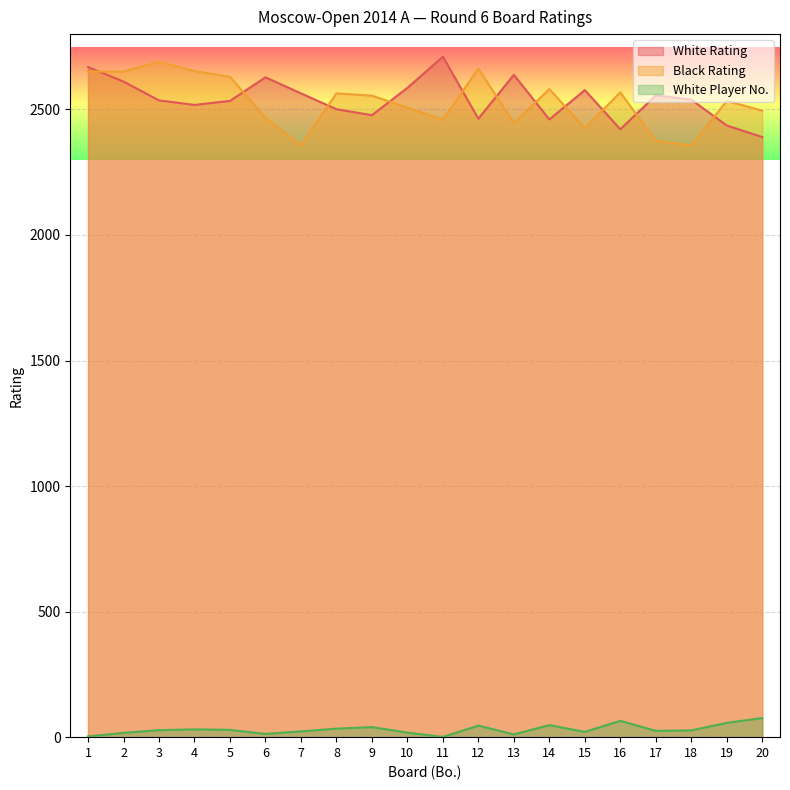

What is the lowest value of the White No. series?

1